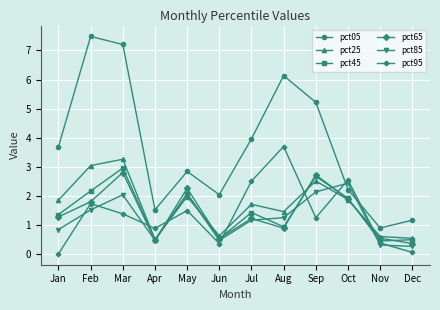

Where does the pct25 series first go above 1?

Jan